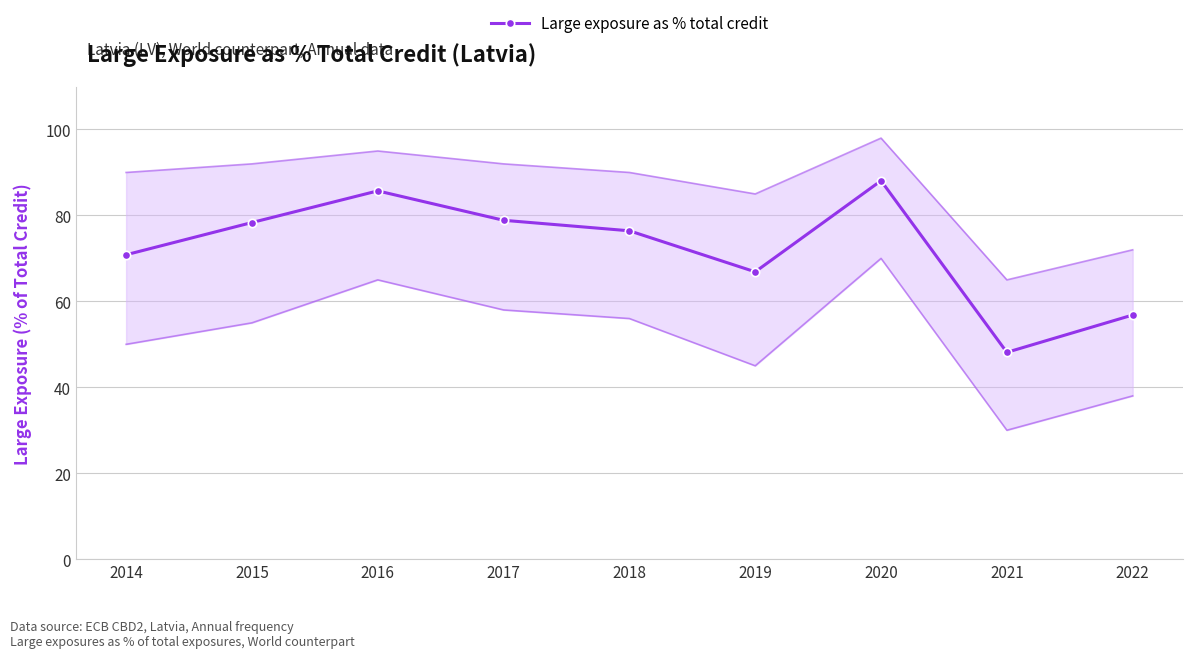

Reading right to left, list all the values displayed in this chart.

2022=56.8	2021=48.1	2020=88.1	2019=66.9	2018=76.4	2017=78.9	2016=85.7	2015=78.3	2014=70.8